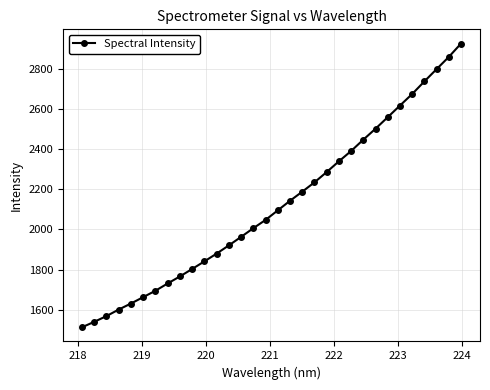

What is the difference between the second highest and second lowest values?

1318.9